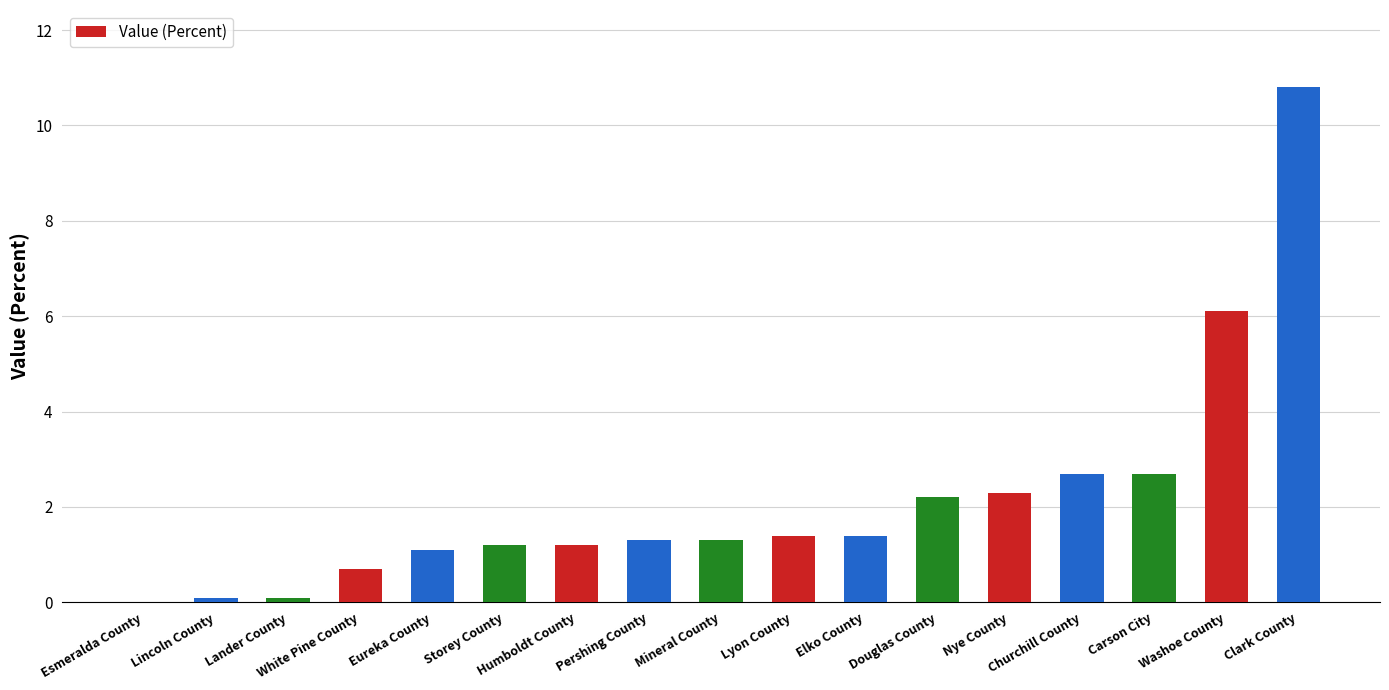

The value at Storey County is 1.2. True or false?

True